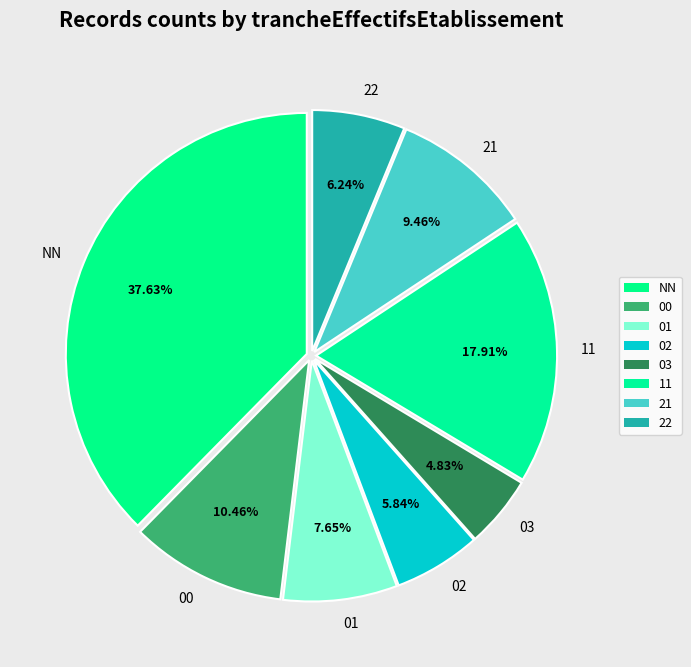

To the nearest percent, what is the difference between the 02 and NN slice percentages?

32%